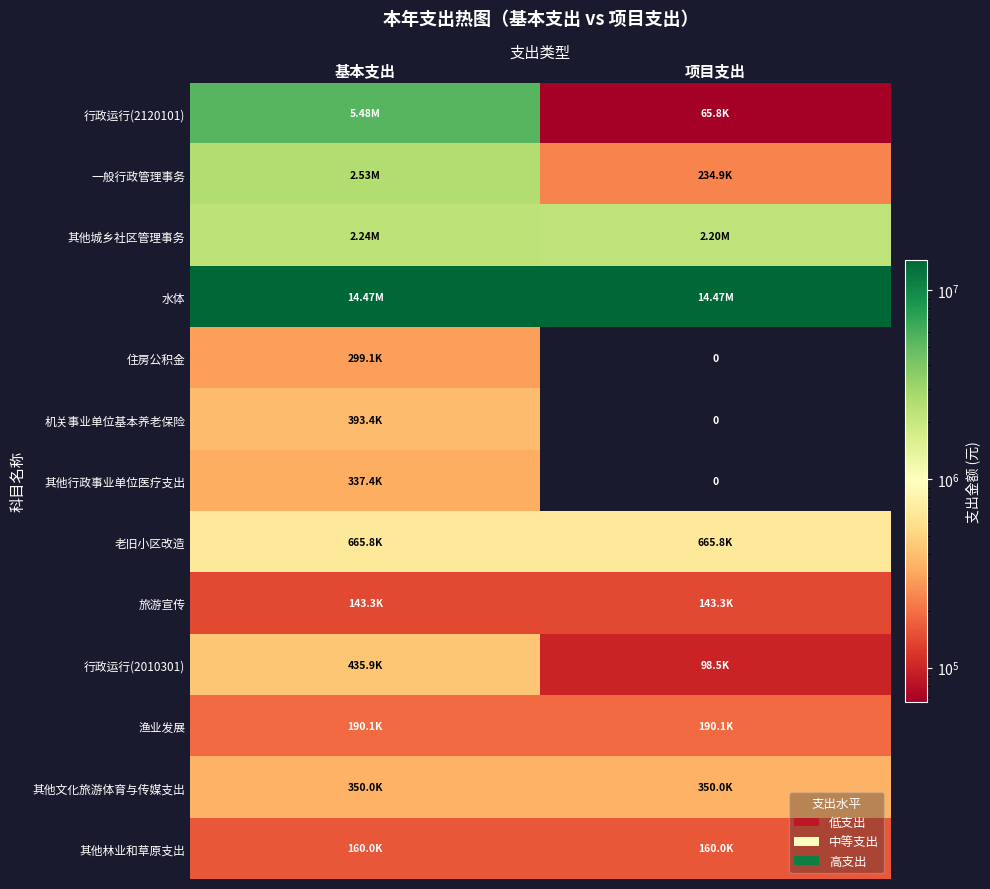

What is the maximum value for 旅游宣传?

143258.0